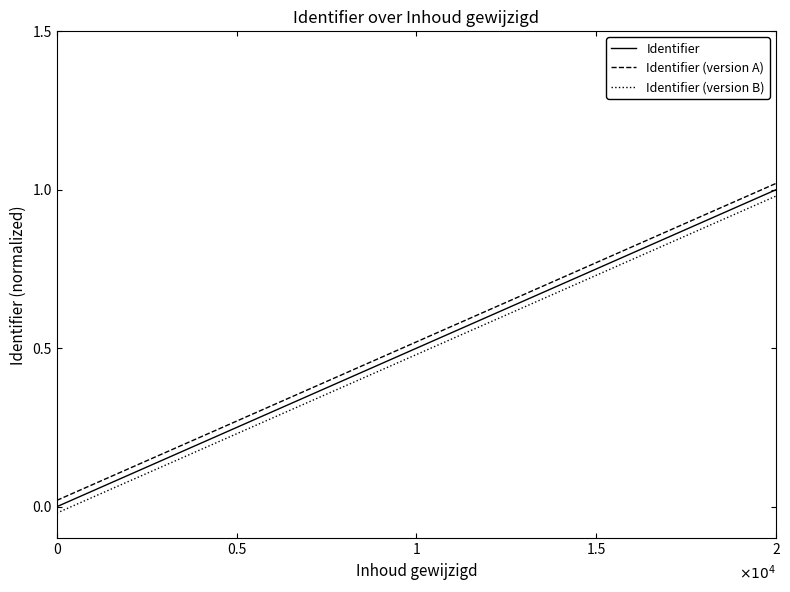

Which series changed the most between 0 and 2?

Identifier